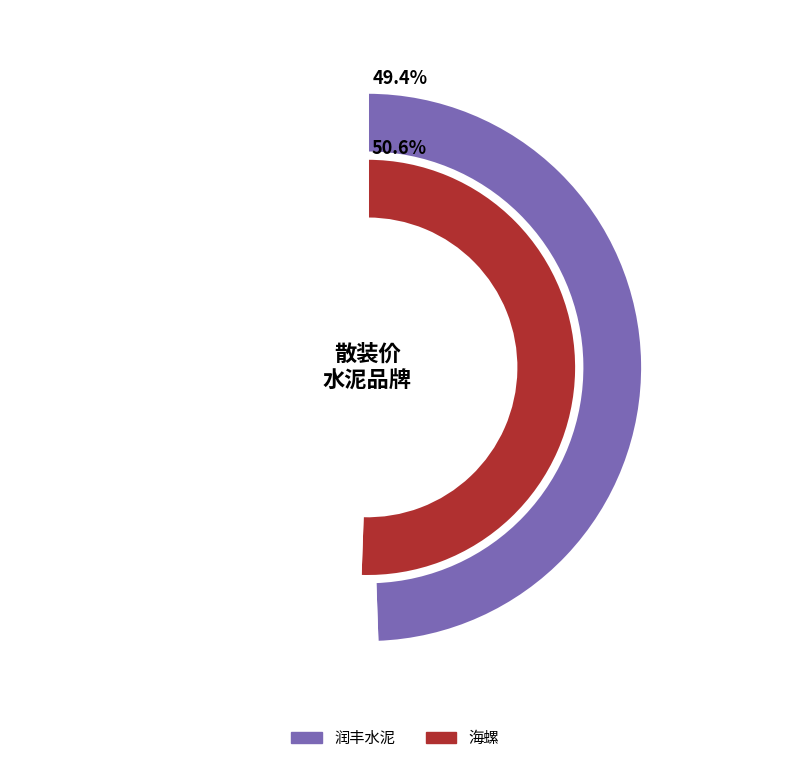

To the nearest percent, what is the combined percentage of 海螺 and 润丰水泥?

100%